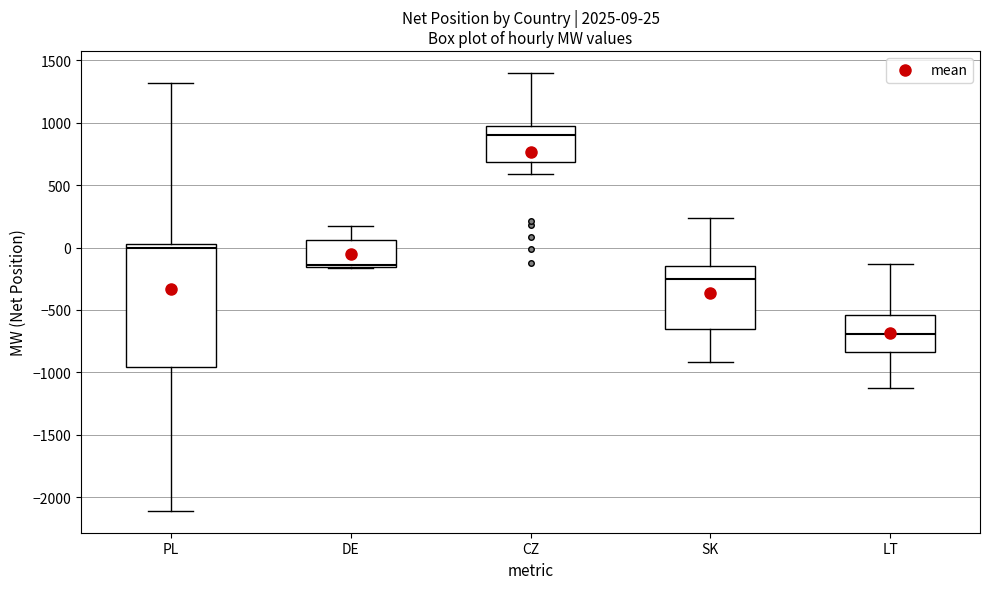

Comparing the boxes themselves (not the whiskers), which one is the tallest?

PL